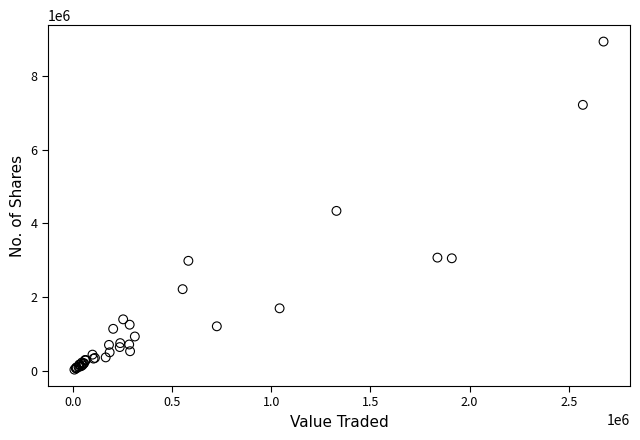

What Y value in the scatter plot is closest to 4483966?

4340463